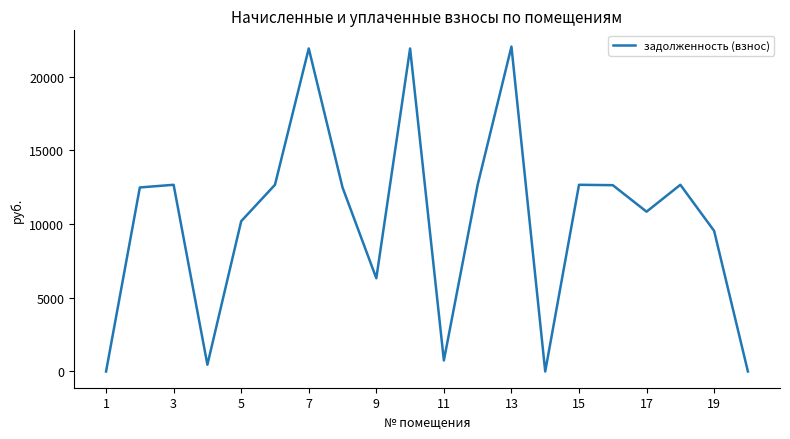

What is the difference between the maximum and minimum values?

22033.4